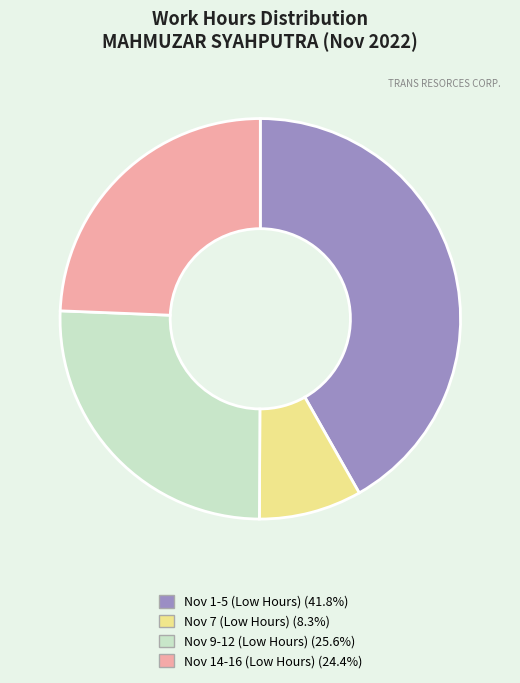

Combined, do Nov 9-12 (Low Hours) (25.6%) and Nov 1-5 (Low Hours) (41.8%) account for over 50%?

Yes